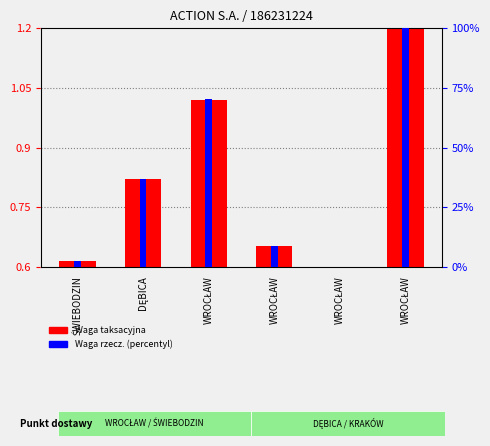

At WROCŁAW, list the series in order from smallest to largest.

Waga taksacyjna, Waga rzecz. (percentyl)